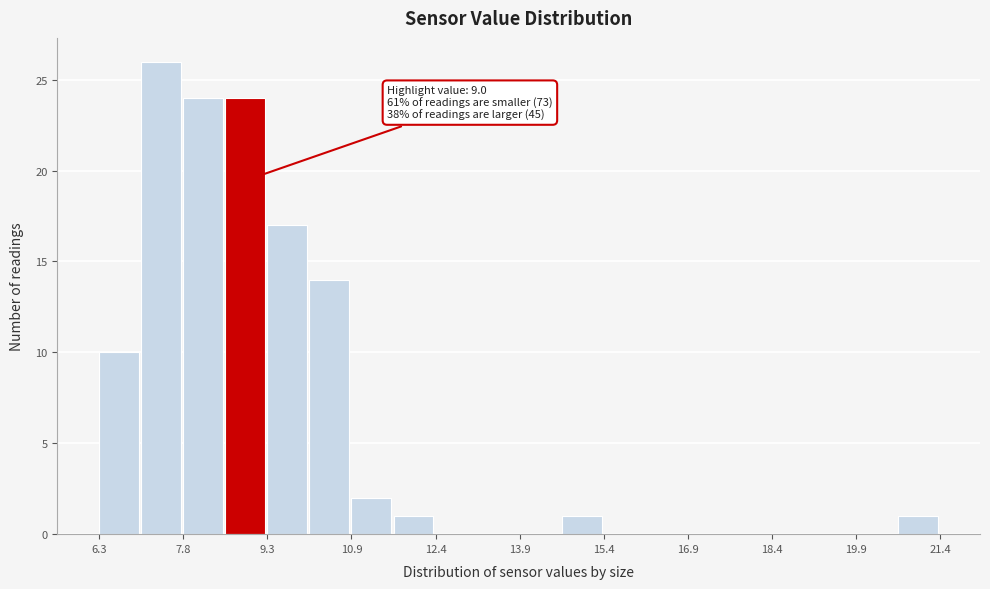

Around what value on the x-axis is the tallest bar? Give the approximate position of its centre, as read against the axis.

7.4